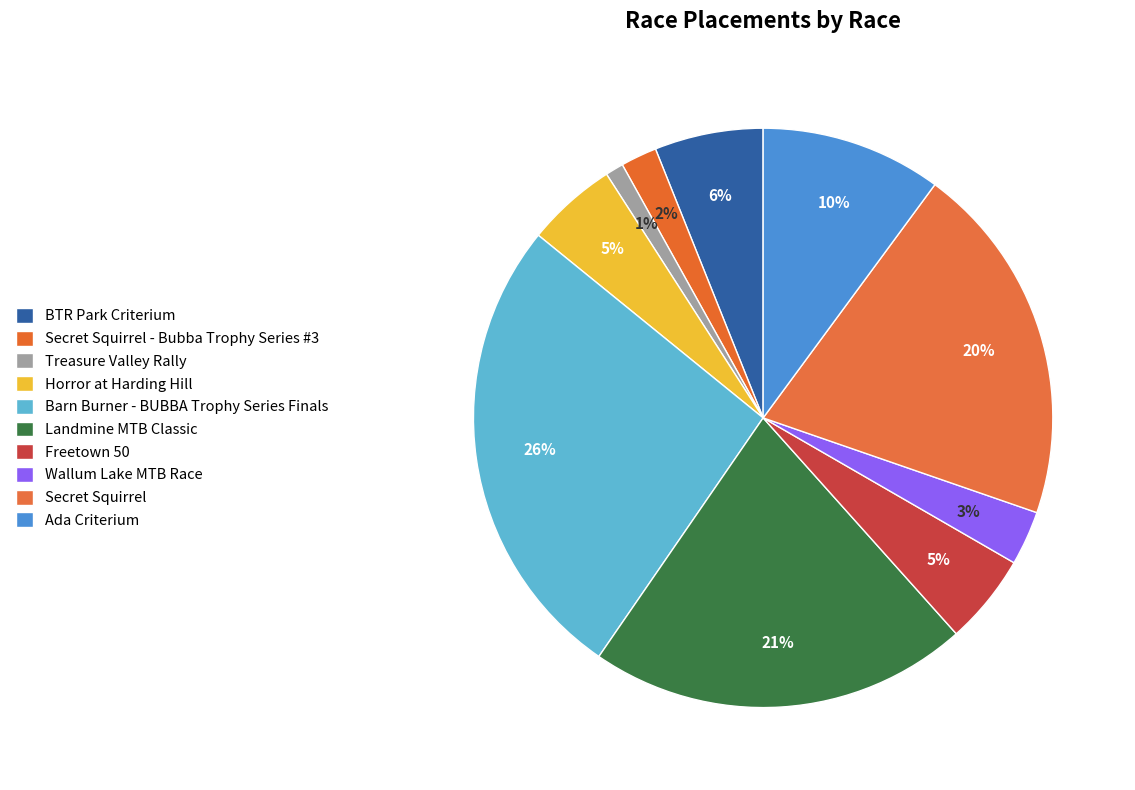

To the nearest percent, what is the average slice percentage?

10%